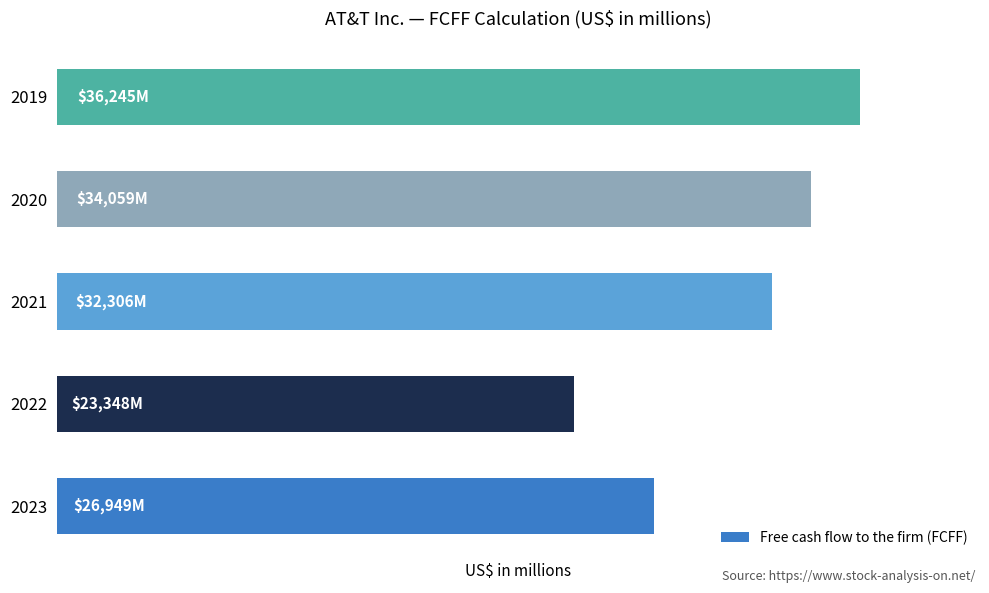

Are the bars grouped side by side (vs. stacked)?

No